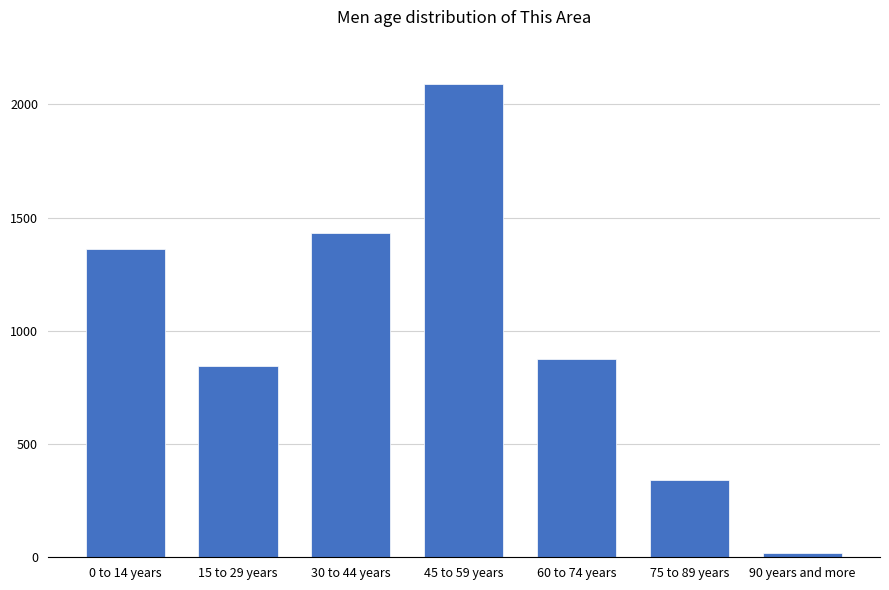

List the labels in order of value, smallest first.

90 years and more, 75 to 89 years, 15 to 29 years, 60 to 74 years, 0 to 14 years, 30 to 44 years, 45 to 59 years